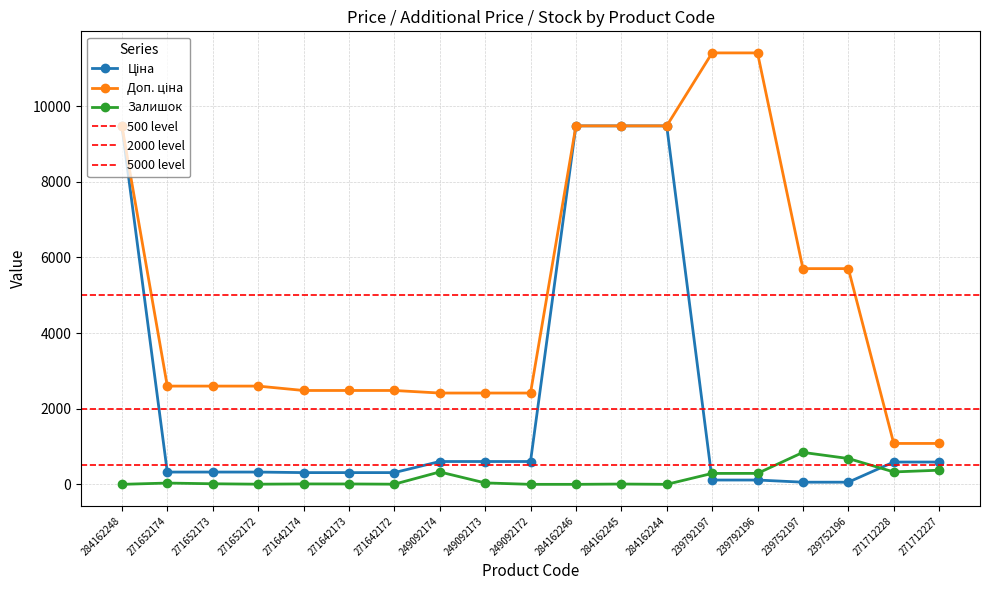

What is the label of the 17th point from the left?

239752196